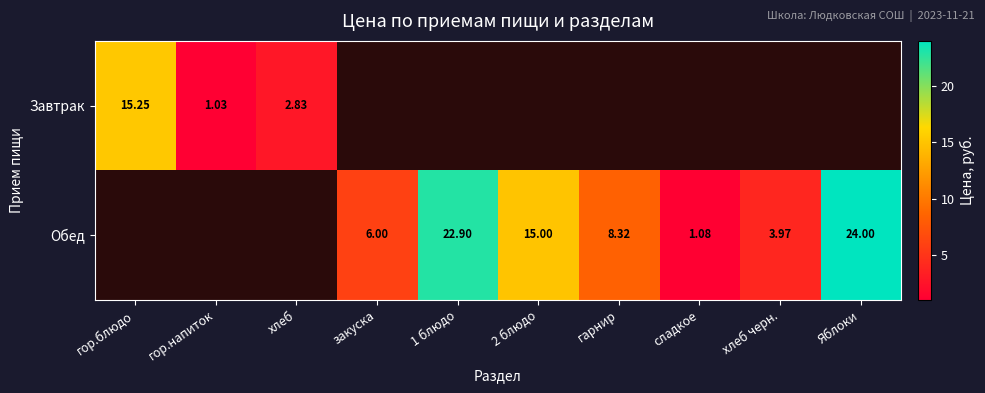

How many data points does each series have?

10